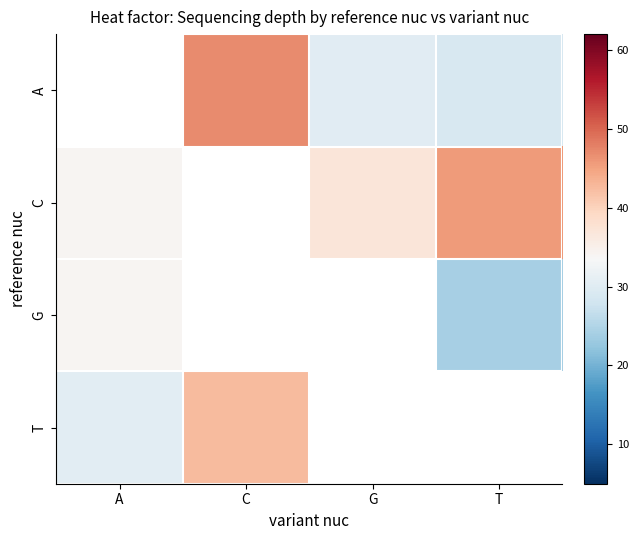

How many categories are shown in the chart?

4